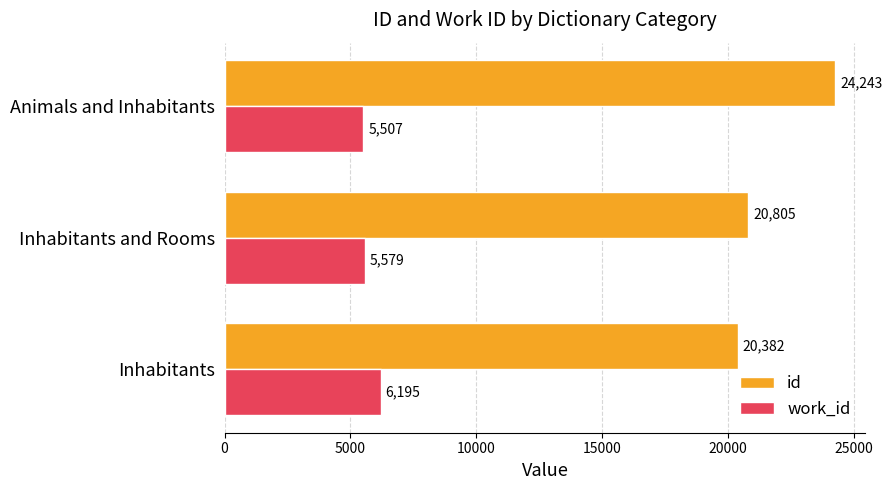

What is the difference between the id values at Animals and Inhabitants and Inhabitants and Rooms?

3438.0